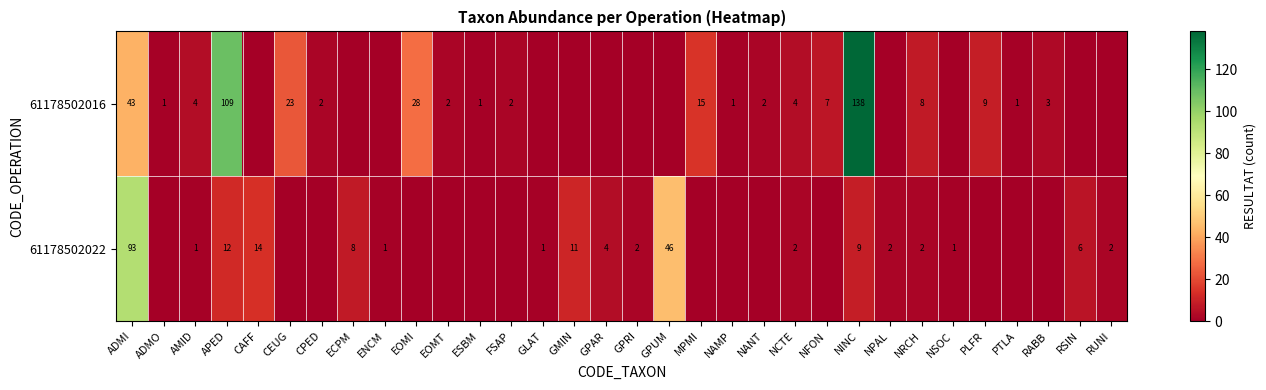

At APED, list the series in order from smallest to largest.

61178502022, 61178502016